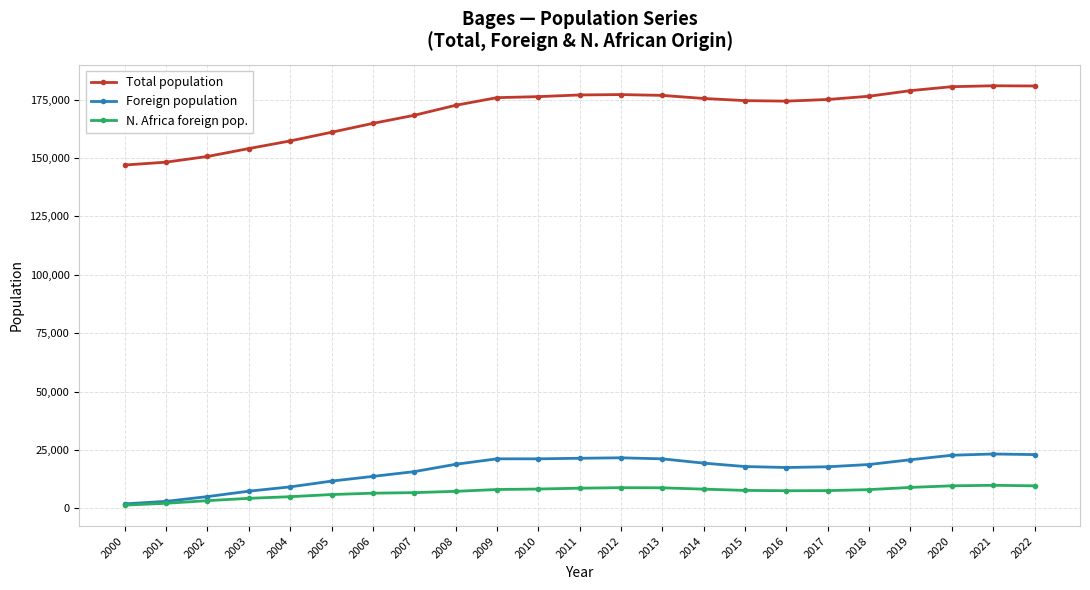

What is the maximum value shown in the chart?

180962